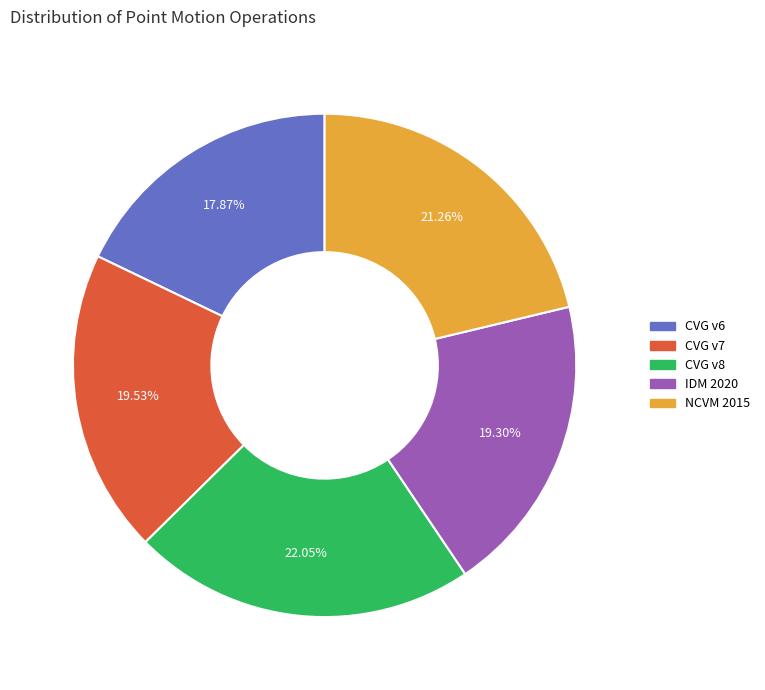

Is there a majority slice in this chart?

No